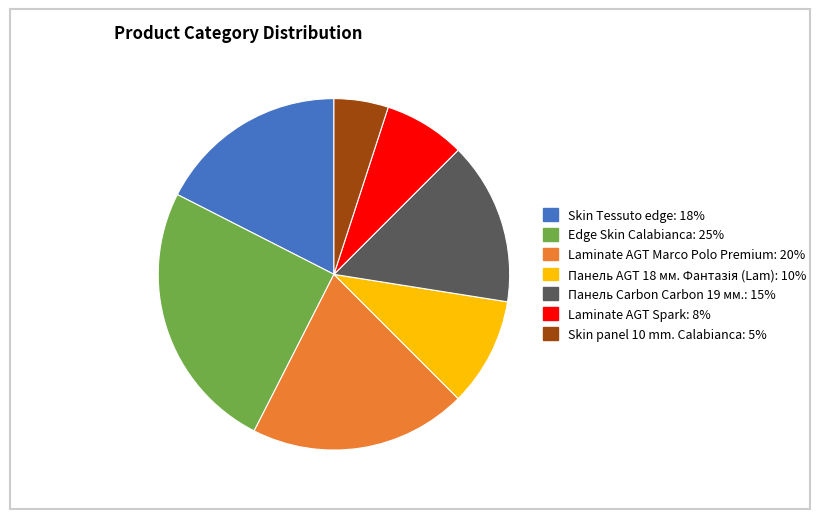

Does any single category account for the majority?

No